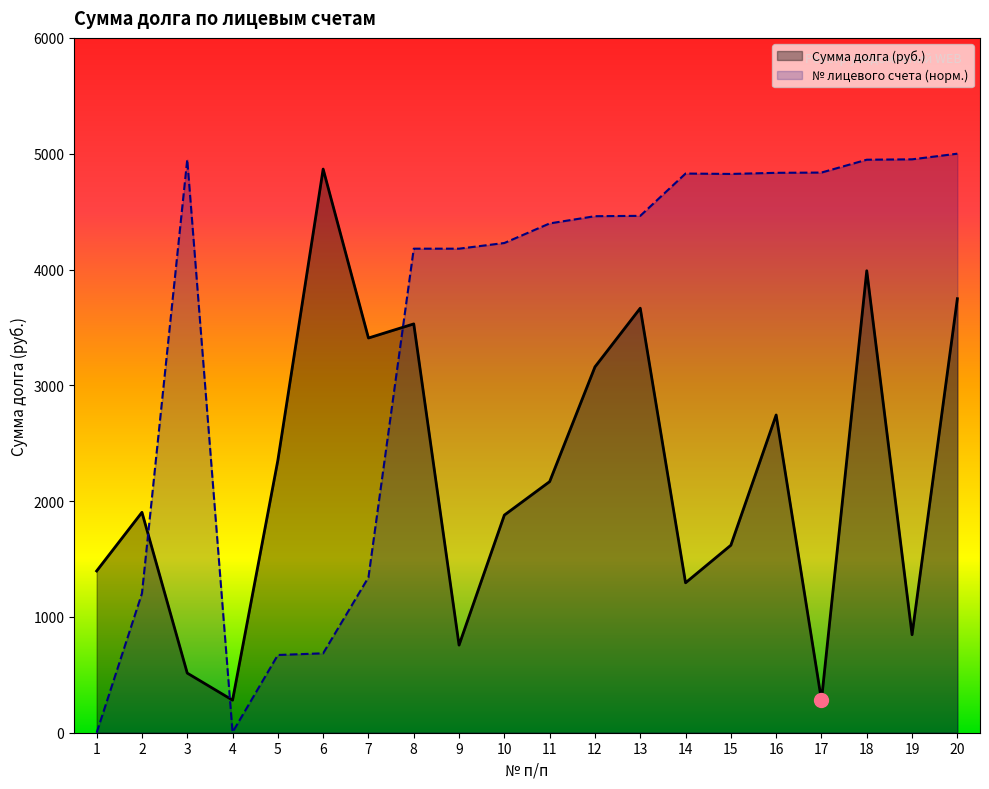

True or false: Сумма долга (руб.) and № лицевого счета (scaled) cross at least once.

True